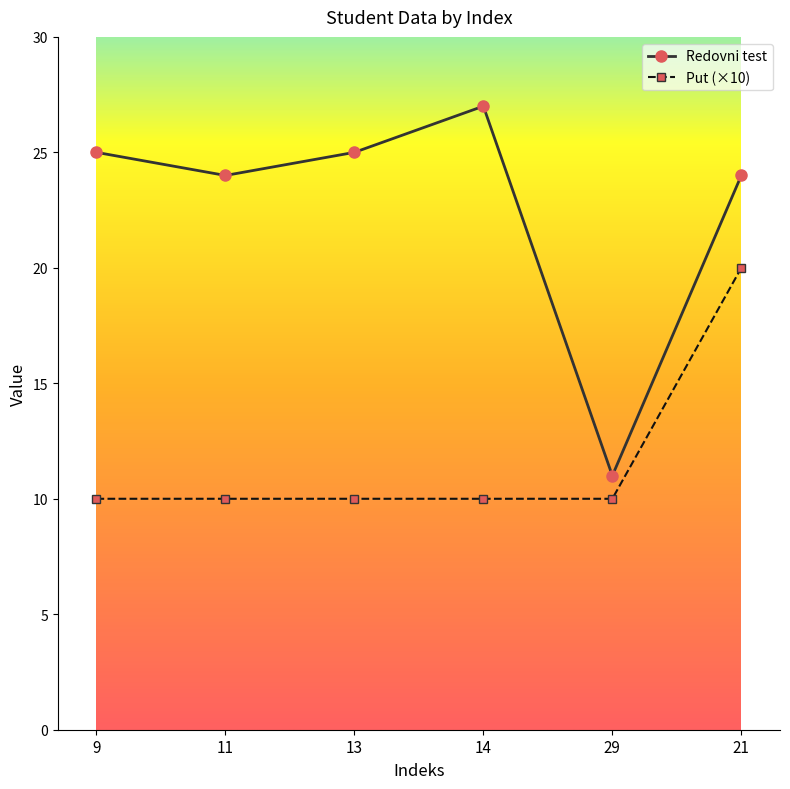

How many values in the Redovni test series are below 25?

3